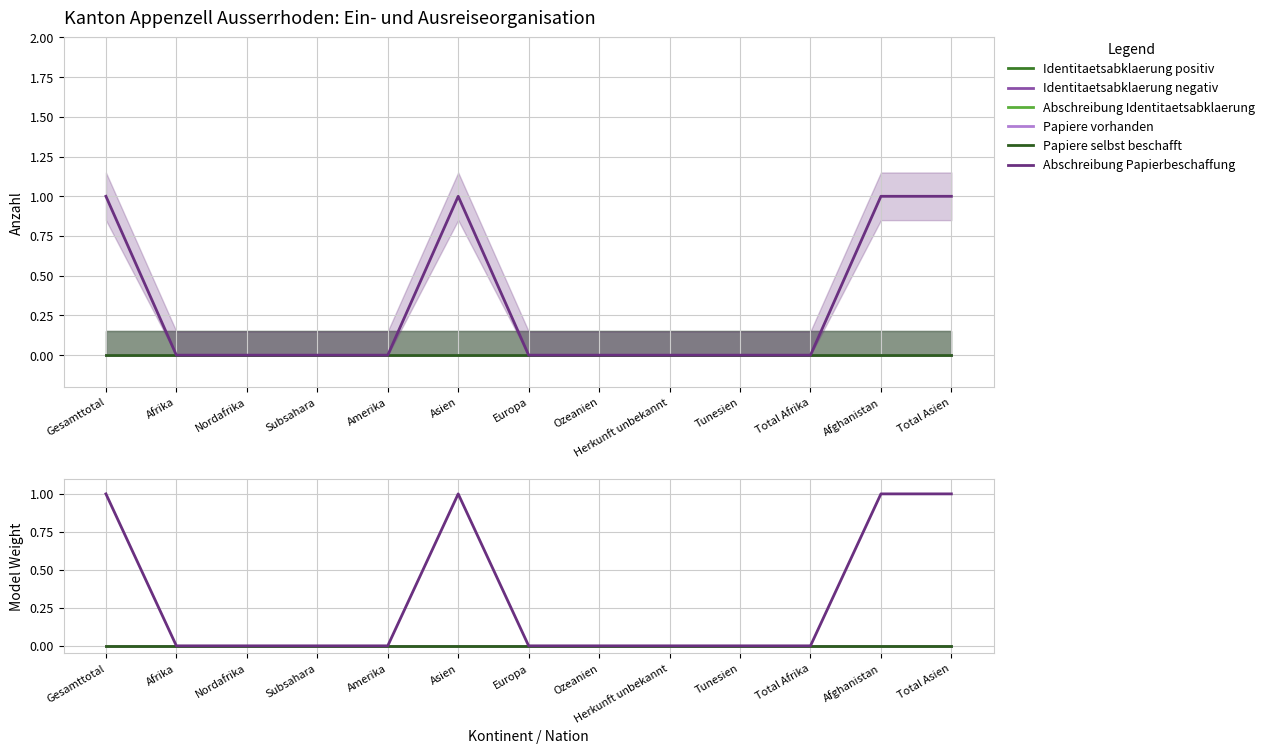

How many categories are shown in the chart?

13